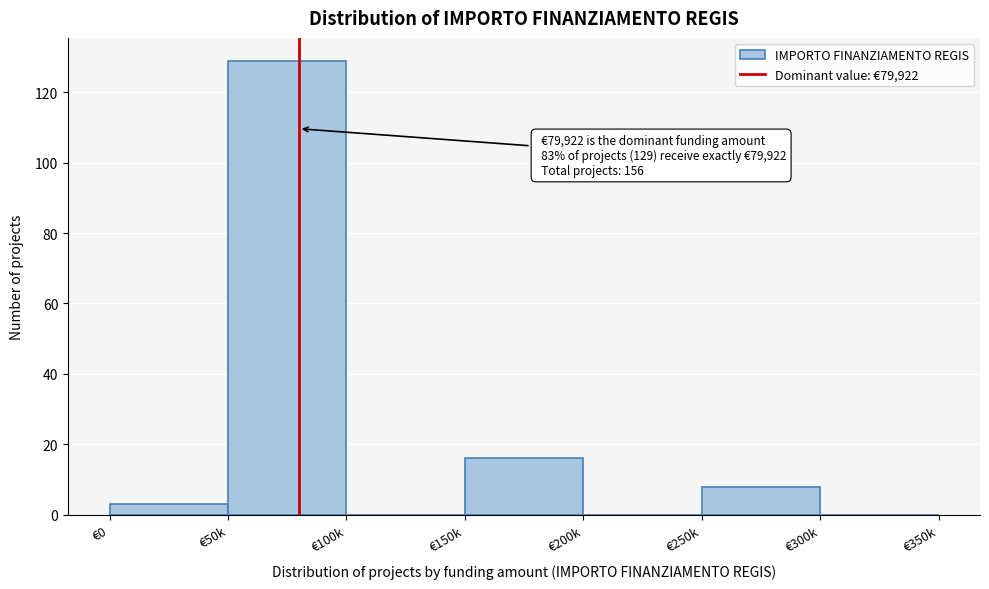

Reading left to right, extract all data points from this chart.

€0=3	€50k=129	€100k=0	€150k=16	€200k=0	€250k=8	€300k=0